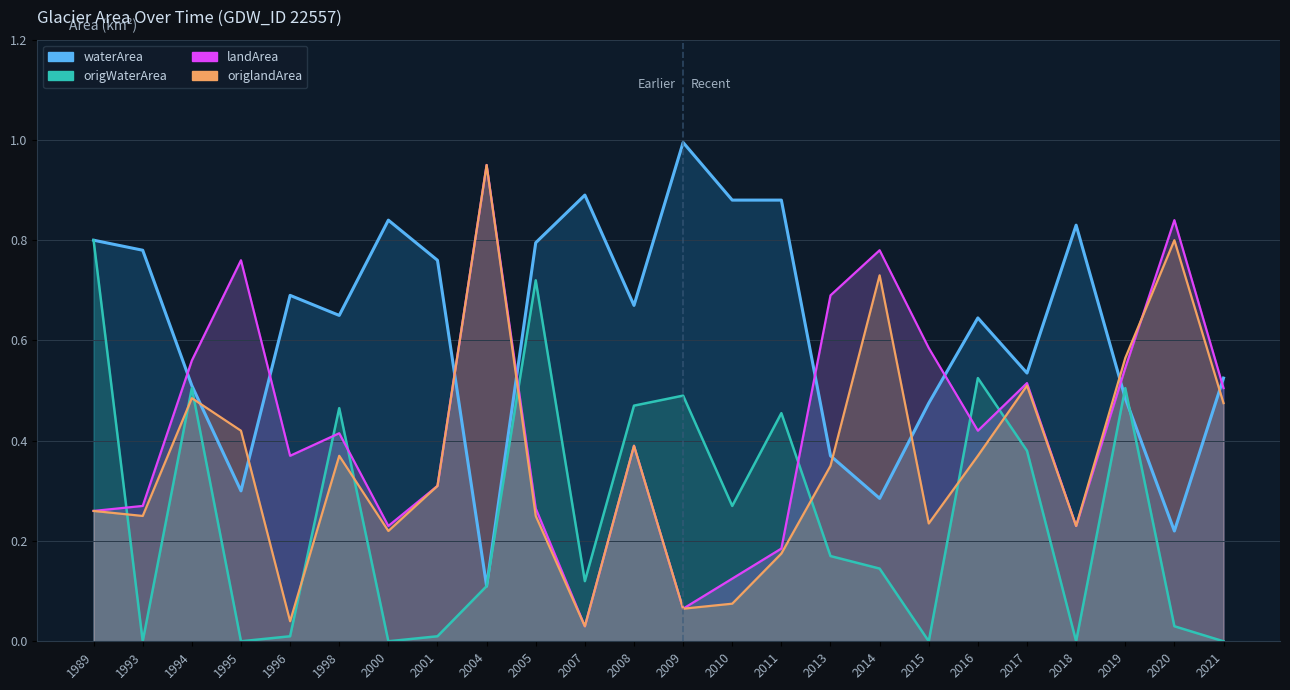

List the series in order of their peak value, lowest first.

origWaterArea, landArea, origlandArea, waterArea